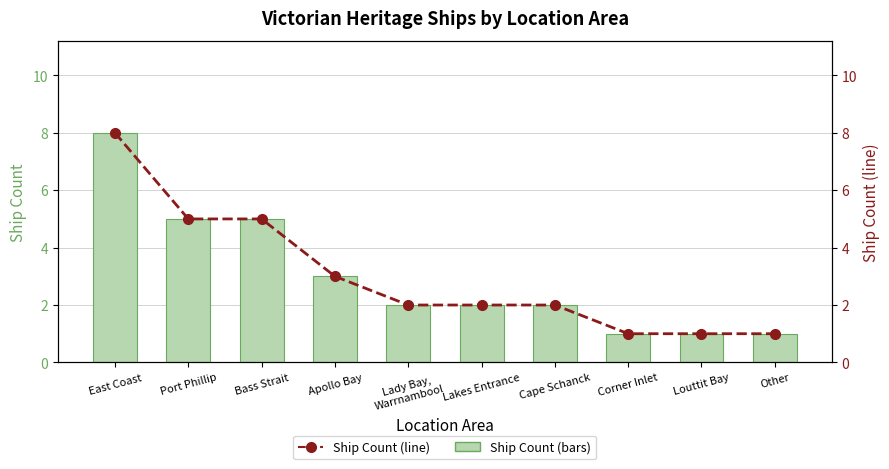

List the series in order of their peak value, highest first.

Ship Count (bars), Ship Count (line)